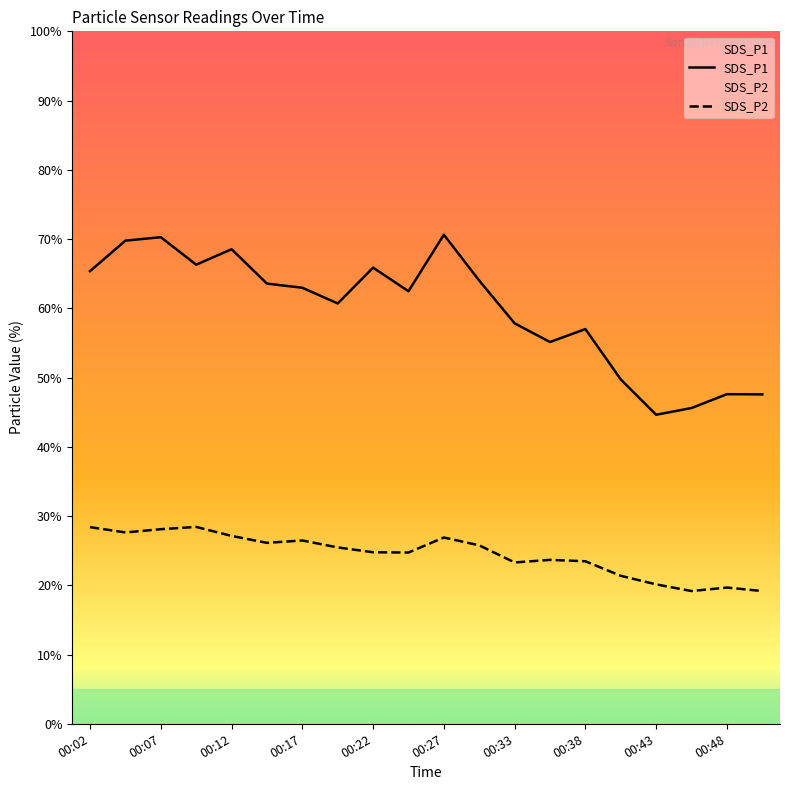

How many lines are shown in the chart?

2